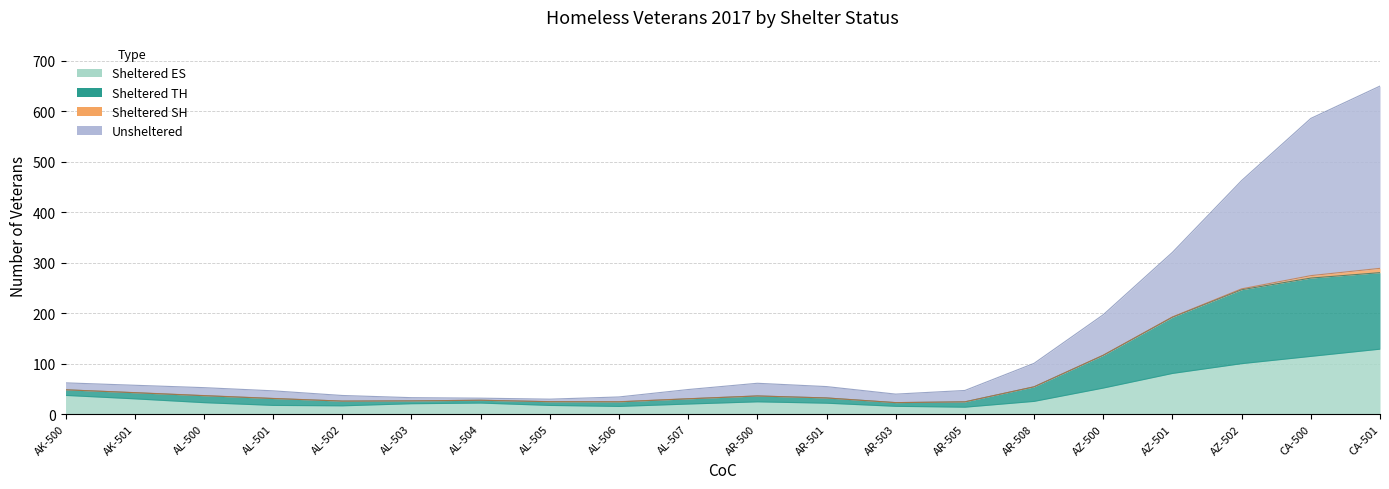

What is the spread (max minus min) of values at AK-501?

22